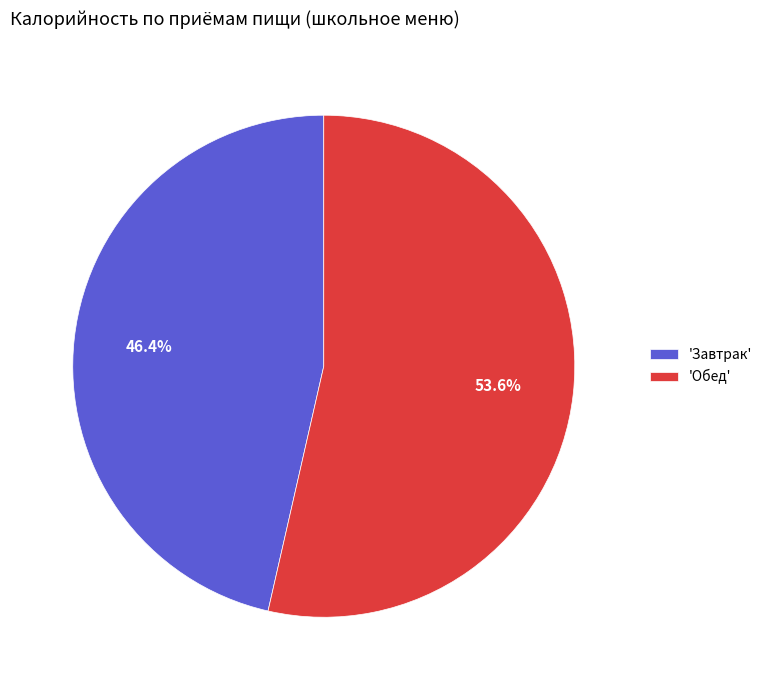

Which slice is the largest?

'Обед'